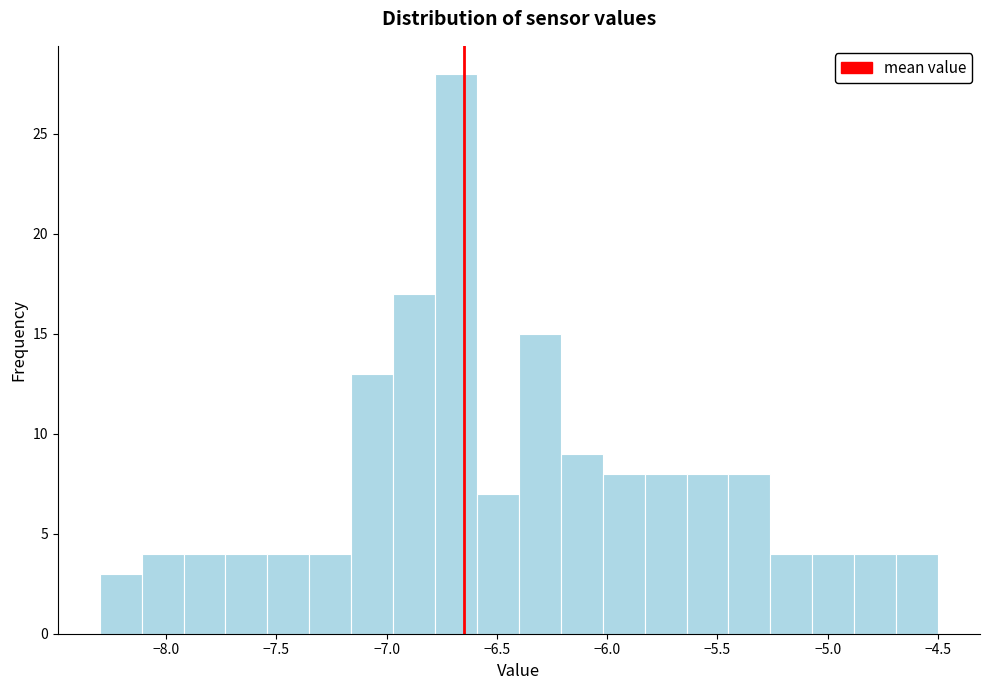

Read against the x-axis, roughly where is the centre of the tallest bar?

-6.70